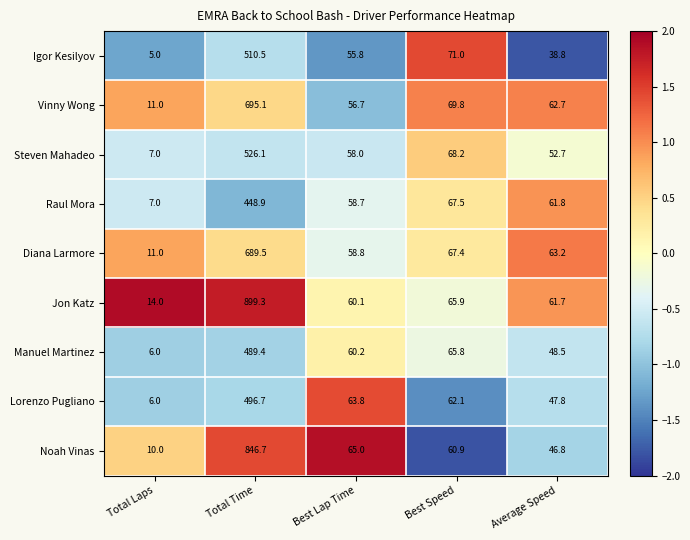

What is the difference between the highest and lowest values at Best Lap Time?

9.2